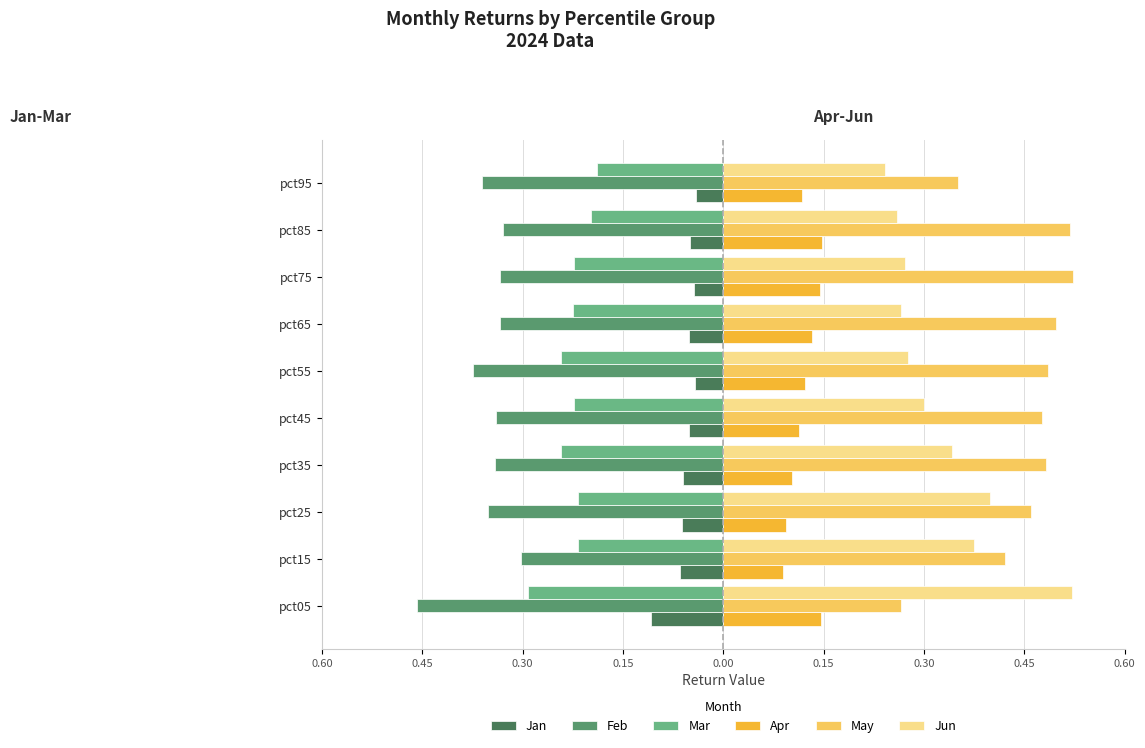

What are all the series names shown in the legend?

Jan, Feb, Mar, Apr, May, Jun